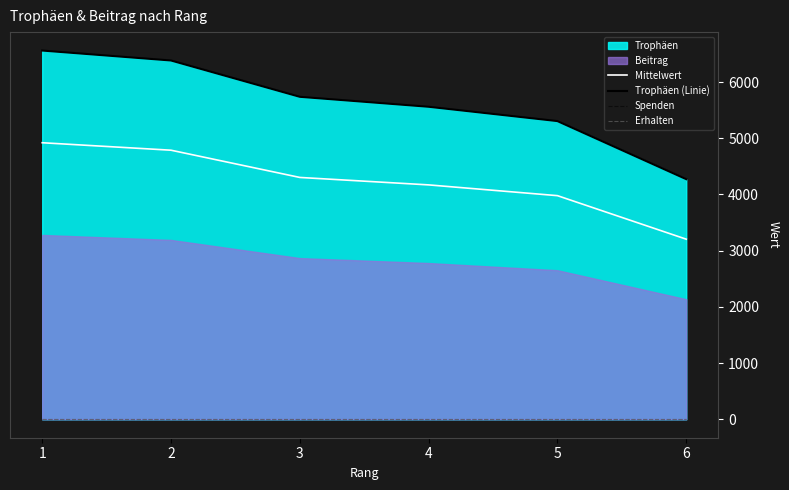

The Erhalten series shows 0.0 at 4. True or false?

True